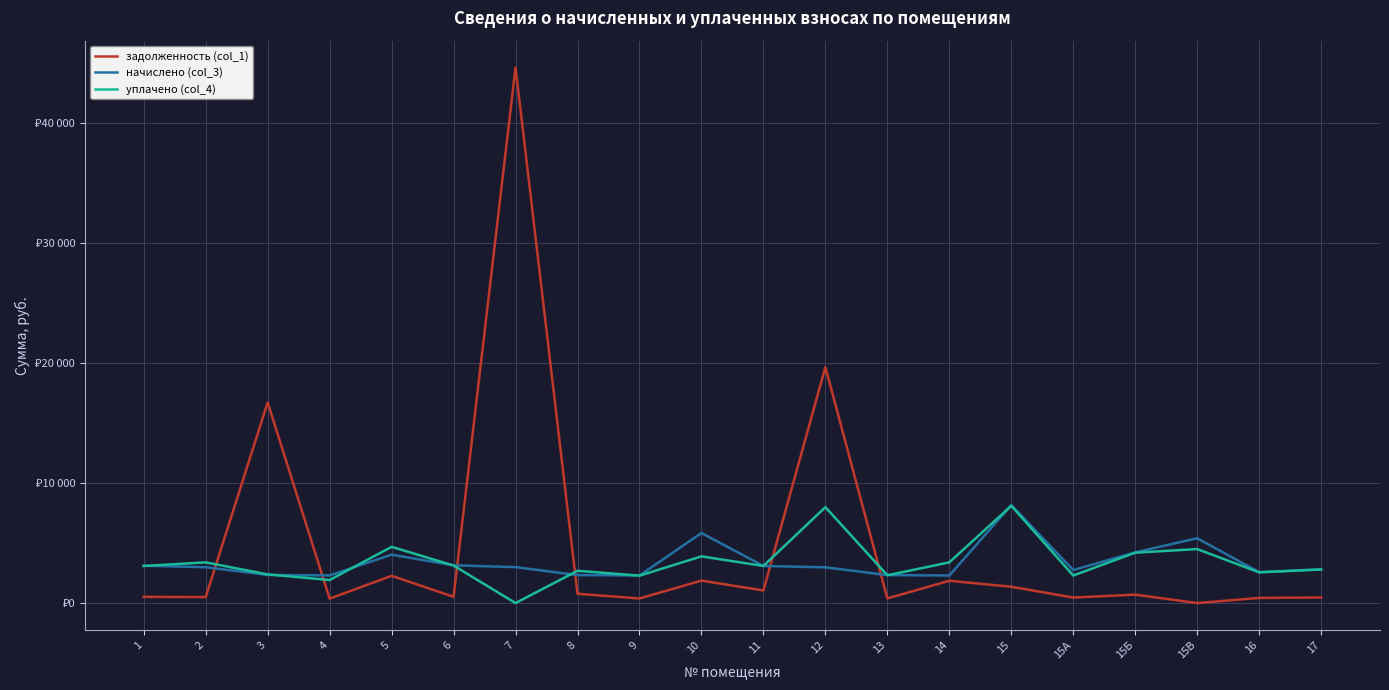

Reading right to left, extract all data points from this chart.

задолженность (col_1): 17=469.9	16=429.9	15В=0.9	15Б=704.9	15А=459.6	15=1361.5	14=1860.3	13=388.9	12=19680.7	11=1051.8	10=1874.5	9=383.7	8=777.7	7=44671.2	6=524.6	5=2274.0	4=370.0	3=16733.5	2=498.6	1=519.2
начислено (col_3): 17=2819.5	16=2579.3	15В=5405.0	15Б=4229.2	15А=2757.9	15=8169.0	14=2302.3	13=2333.1	12=2979.5	11=3096.5	10=5842.0	9=2302.3	8=2333.1	7=2998.0	6=3151.9	5=4038.4	4=2308.5	3=2345.5	2=2991.8	1=3115.0
уплачено (col_4): 17=2801.6	16=2563.0	15В=4503.3	15Б=4202.4	15А=2298.2	15=8117.2	14=3395.2	13=2318.3	12=8000.0	11=3096.5	10=3894.7	9=2287.7	8=2692.4	7=0.0	6=3131.6	5=4690.8	4=1923.8	3=2392.0	2=3395.7	1=3095.2